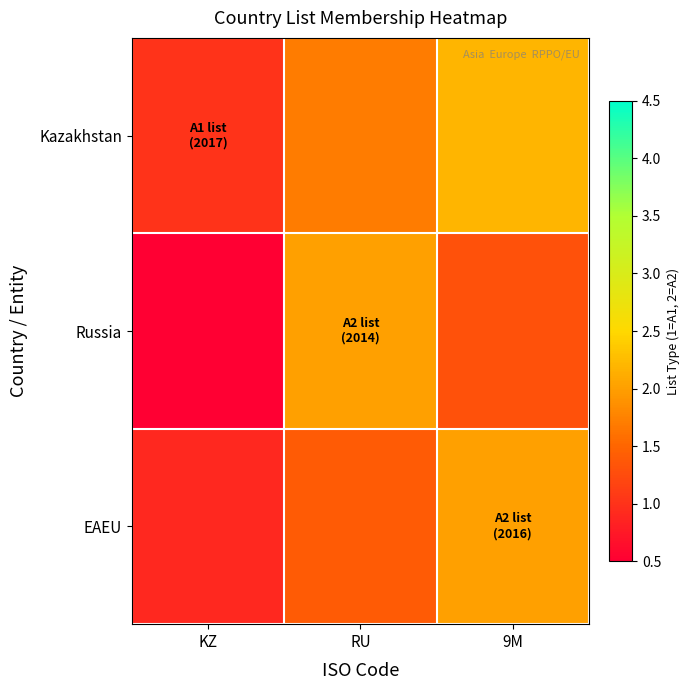

Reading right to left, transcribe all the data shown in this chart.

Kazakhstan: 9M=2.2	RU=1.7	KZ=1.0
Russia: 9M=1.3	RU=2.0	KZ=0.3
EAEU: 9M=2.0	RU=1.4	KZ=0.9